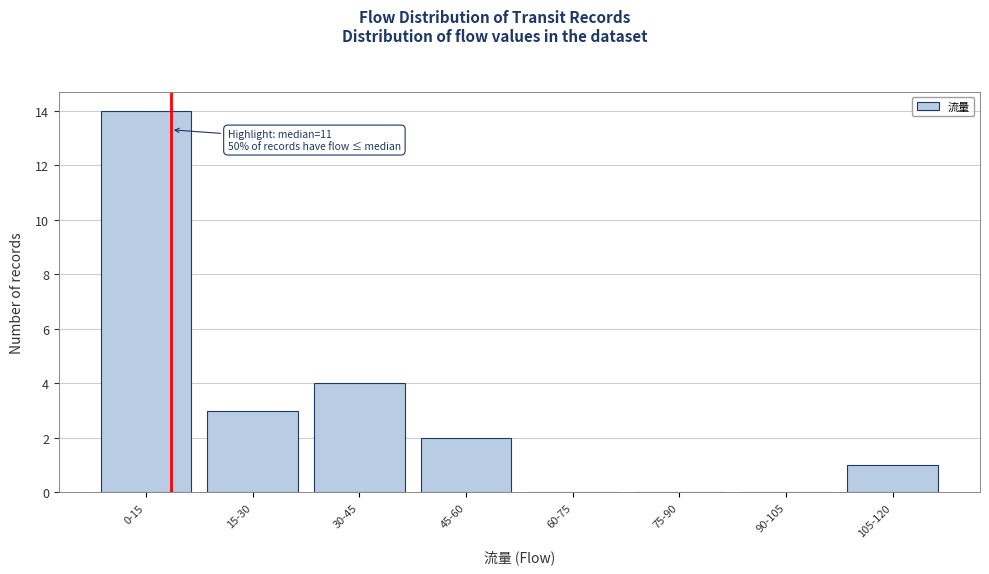

Reading left to right, what are all the values shown in this chart?

0-15=14	15-30=3	30-45=4	45-60=2	60-75=0	75-90=0	90-105=0	105-120=1